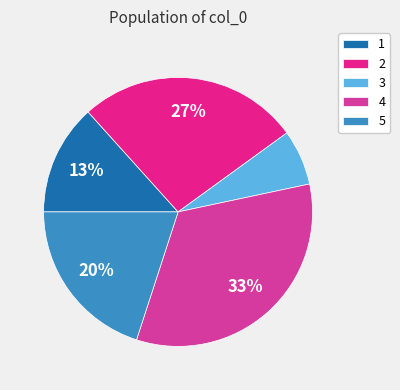

The 1 slice represents 19% of the pie. True or false?

False